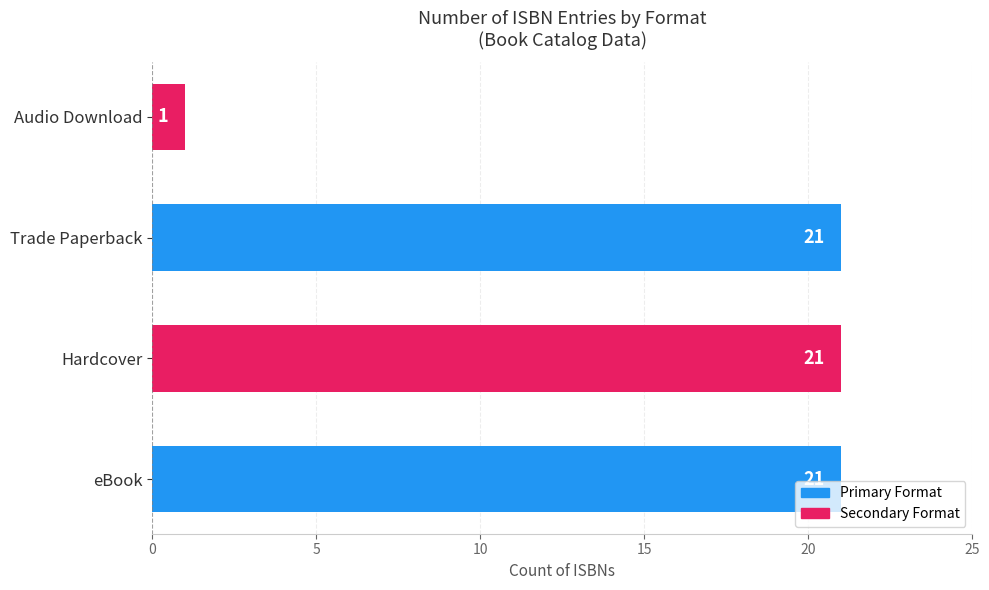

What is the smallest value displayed?

1